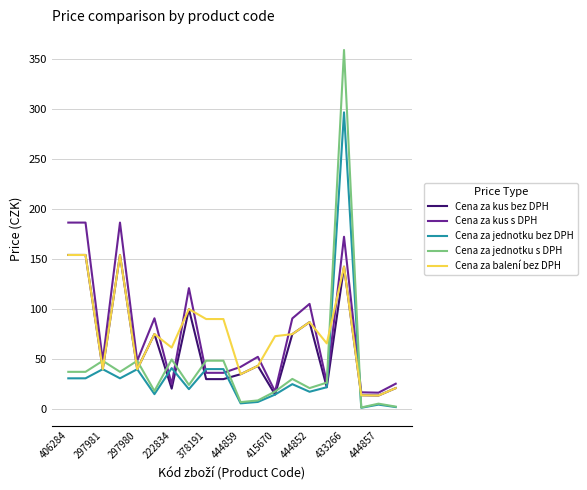

What is the maximum value for Cena za jednotku s DPH?

358.7